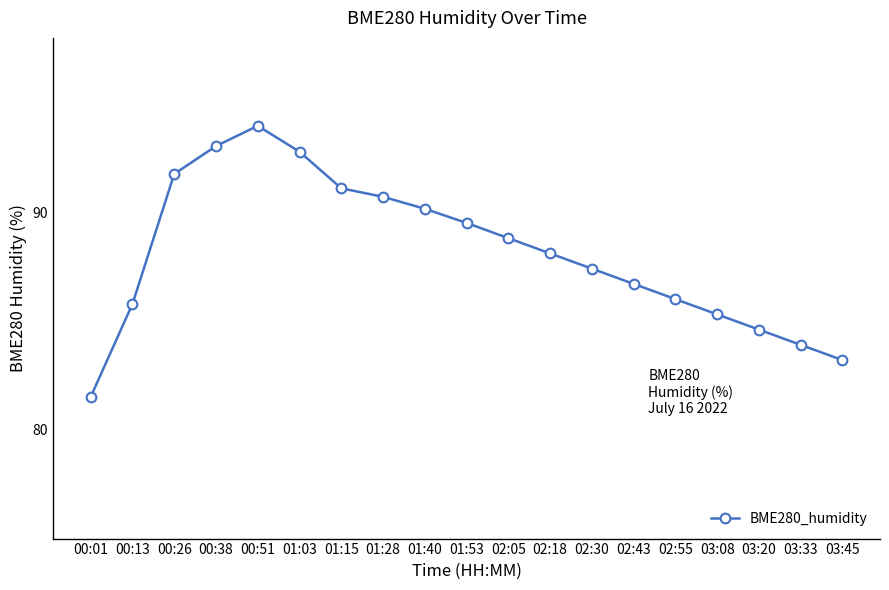

What value does the data have at 02:30?

87.4